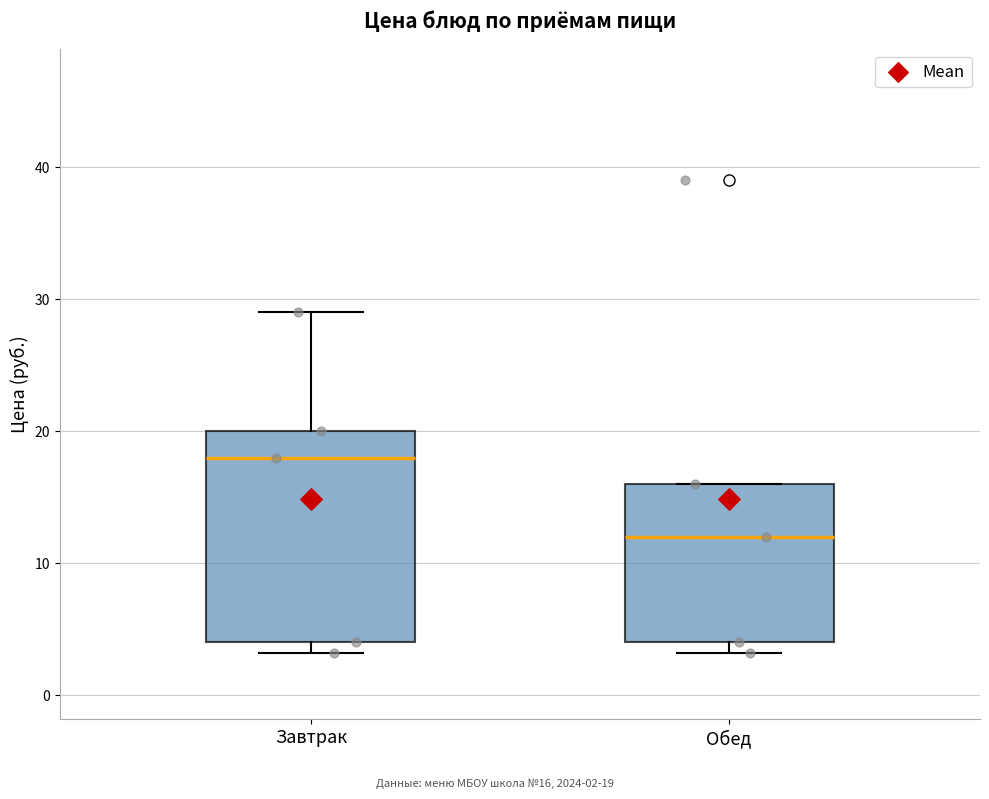

Which box's median line is the lowest?

Обед